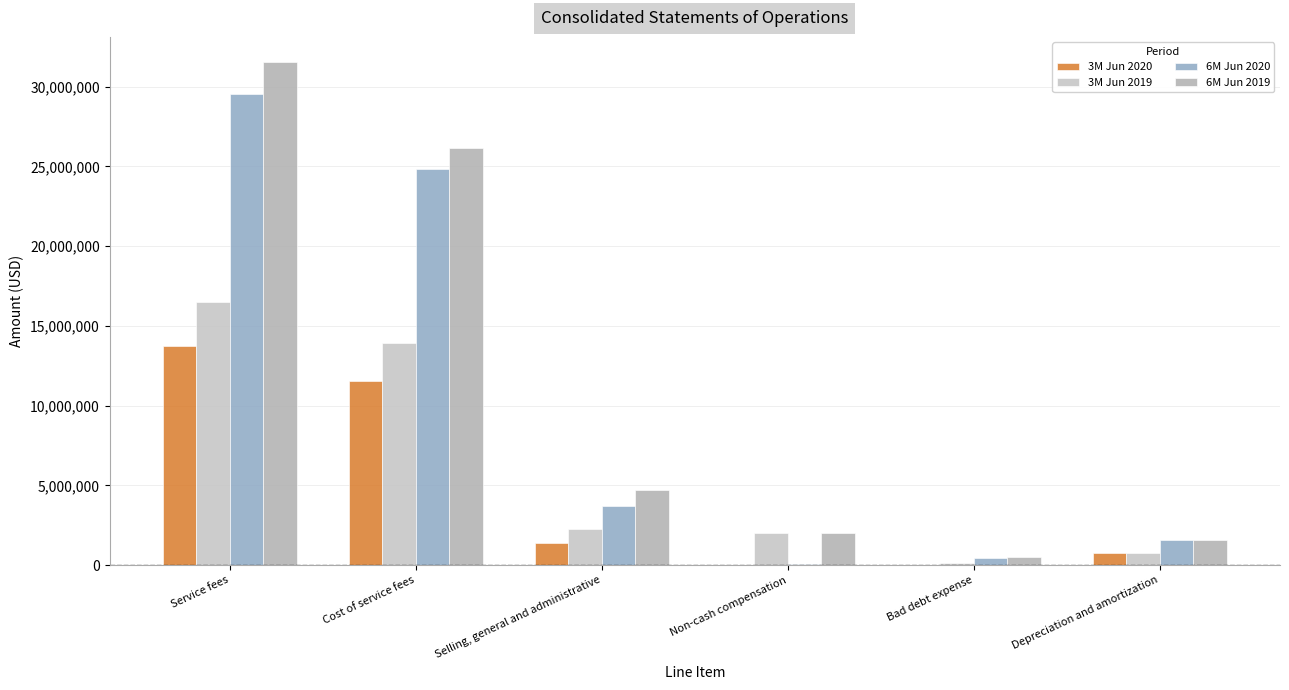

What is the sum of the 6M Jun 2019 values at Bad debt expense and Service fees?

32016992